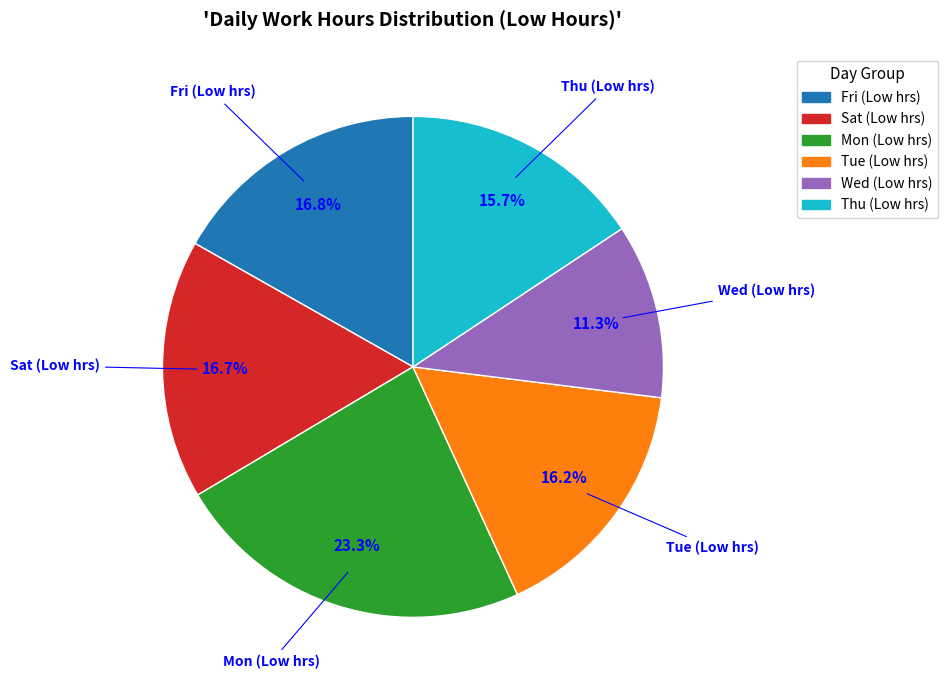

Is there any slice that represents more than half of the pie?

No